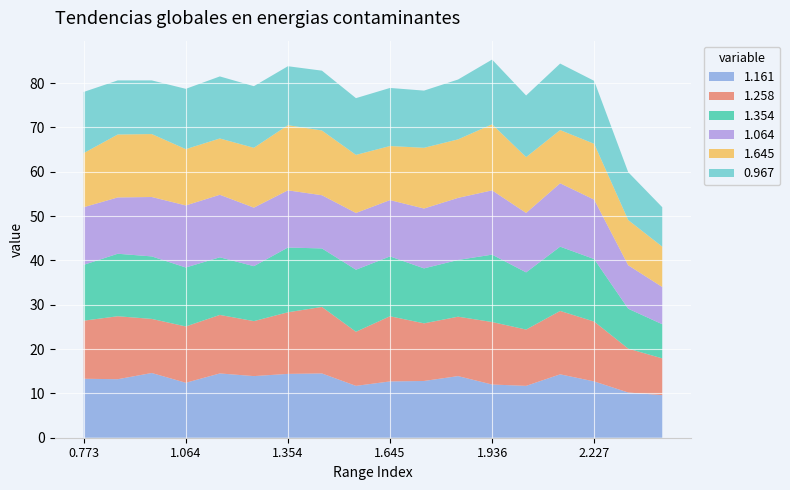

Reading left to right, transcribe all the data shown in this chart.

1.161: 13.3	13.2	14.6	12.4	14.5	13.9	14.4	14.5	11.7	12.7	12.8	13.9	12.0	11.7	14.3	12.7	10.2	9.6
1.258: 13.1	14.2	12.2	12.7	13.2	12.4	13.9	15.0	12.2	14.7	13.0	13.4	14.1	12.7	14.3	13.5	9.9	8.3
1.354: 12.6	14.1	14.1	13.3	13.0	12.4	14.6	13.2	14.0	13.5	12.4	12.8	15.2	12.9	14.5	14.1	9.0	7.7
1.064: 13.0	12.7	13.4	14.0	14.1	13.2	12.9	12.0	12.8	12.7	13.5	14.0	14.5	13.4	14.3	13.4	9.8	8.4
1.645: 12.2	14.2	14.2	12.7	12.7	13.5	14.7	14.6	13.1	12.2	13.7	13.2	14.9	12.6	12.0	12.6	10.2	9.1
0.967: 13.8	12.2	12.1	13.6	14.0	13.9	13.3	13.5	12.8	13.1	12.9	13.5	14.6	13.9	15.0	14.2	10.8	8.9